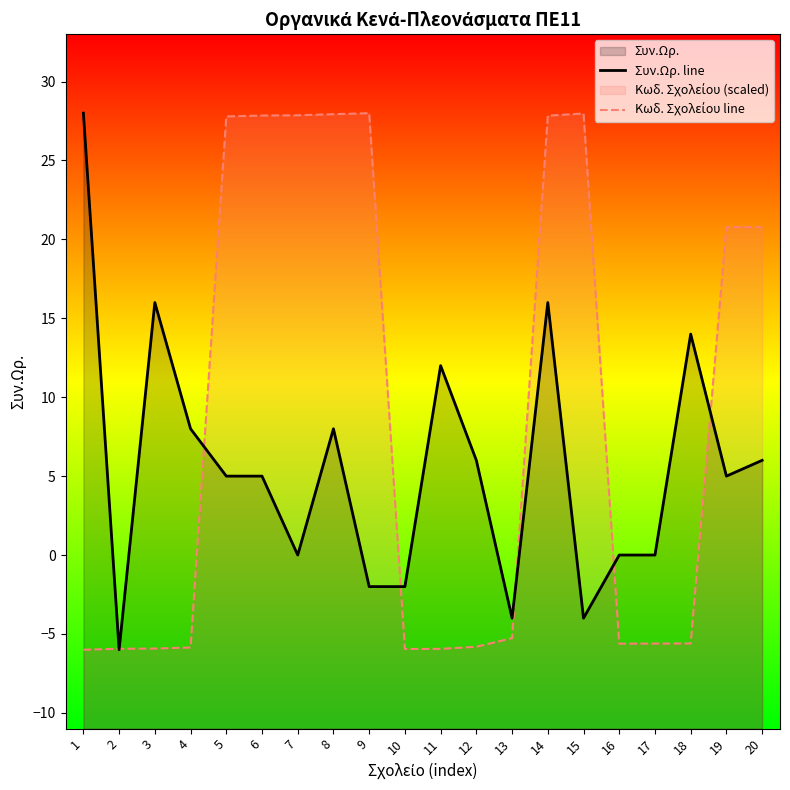

At which label is Κωδ. Σχολείου line closest to 11?

19